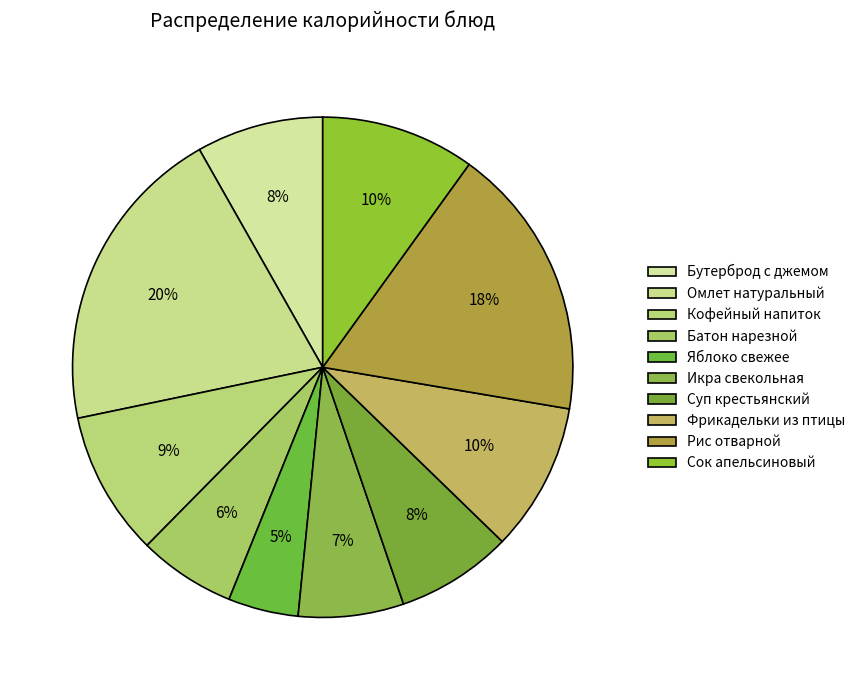

Rank the categories by value from lowest to highest.

Яблоко свежее, Батон нарезной, Икра свекольная, Суп крестьянский, Бутерброд с джемом, Кофейный напиток, Фрикадельки из птицы, Сок апельсиновый, Рис отварной, Омлет натуральный